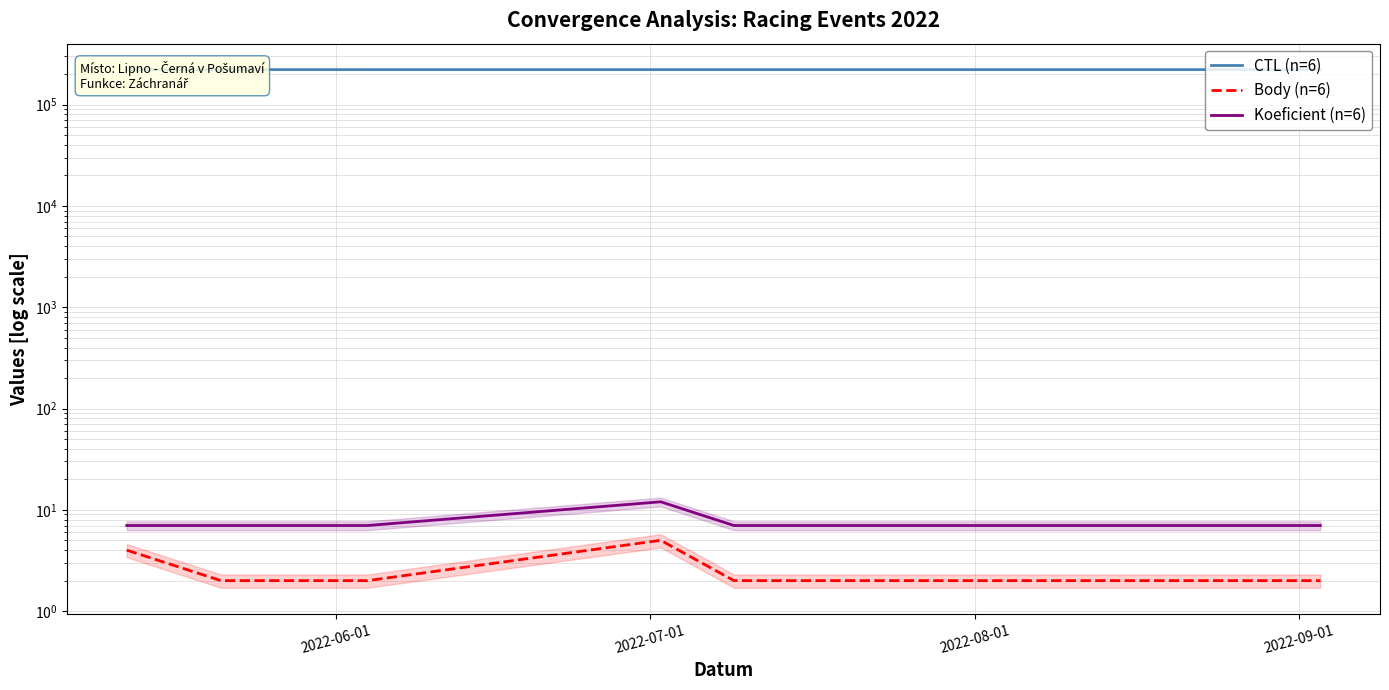

Which series has the largest range (max minus min)?

CTL (n=6)